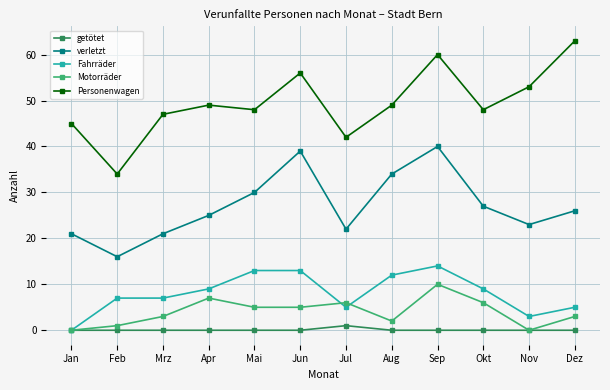

At which label does verletzt first exceed 26?

Mai